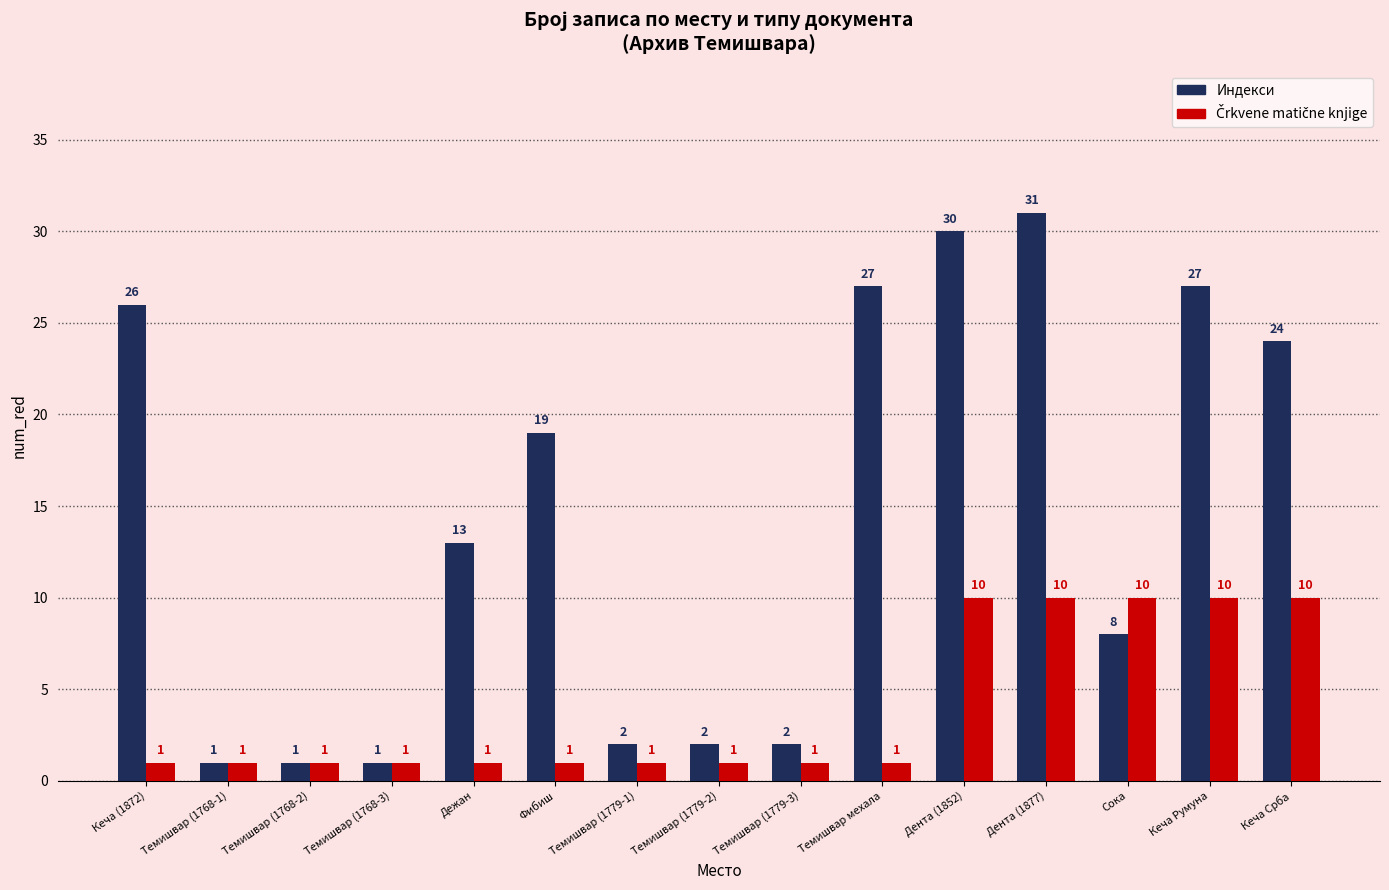

The Индекси series shows 26 at Кеча (1872). True or false?

True